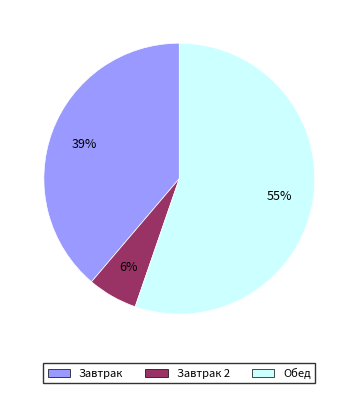

To the nearest percent, what is the difference between the largest and smallest slice percentages?

49%